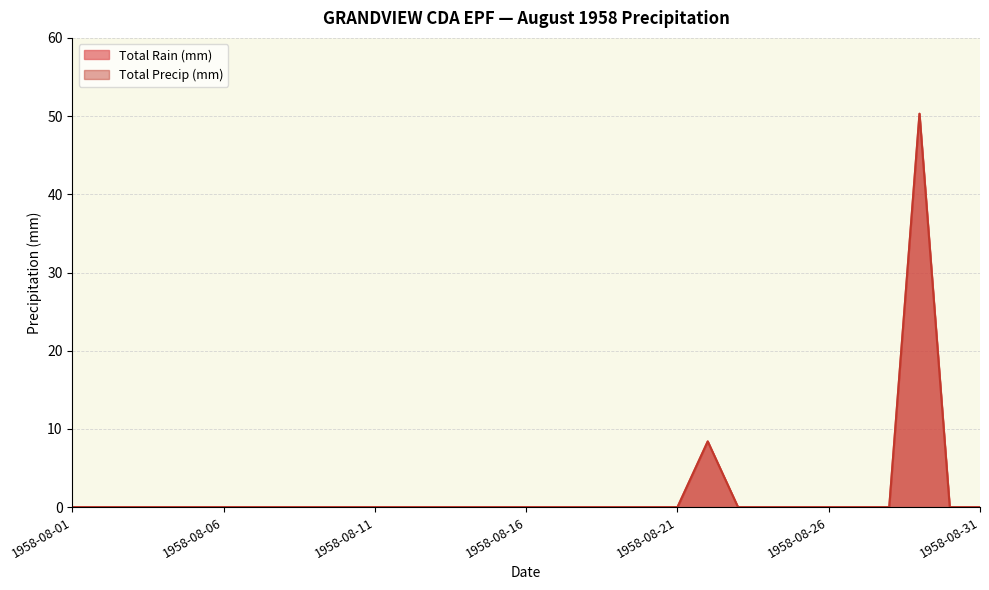

At which category is the sum across all series the highest?

1958-08-29